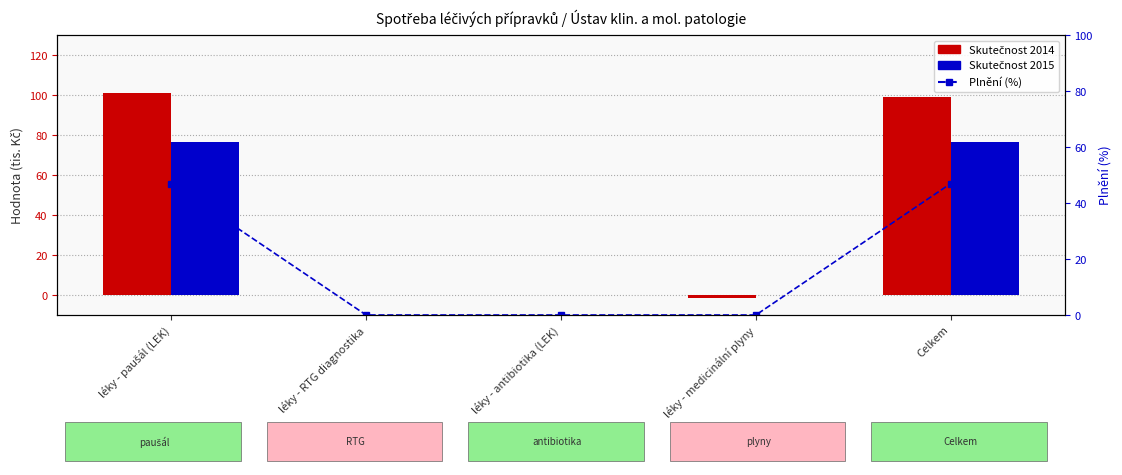

What position from the right is léky - antibiotika (LEK)?

3